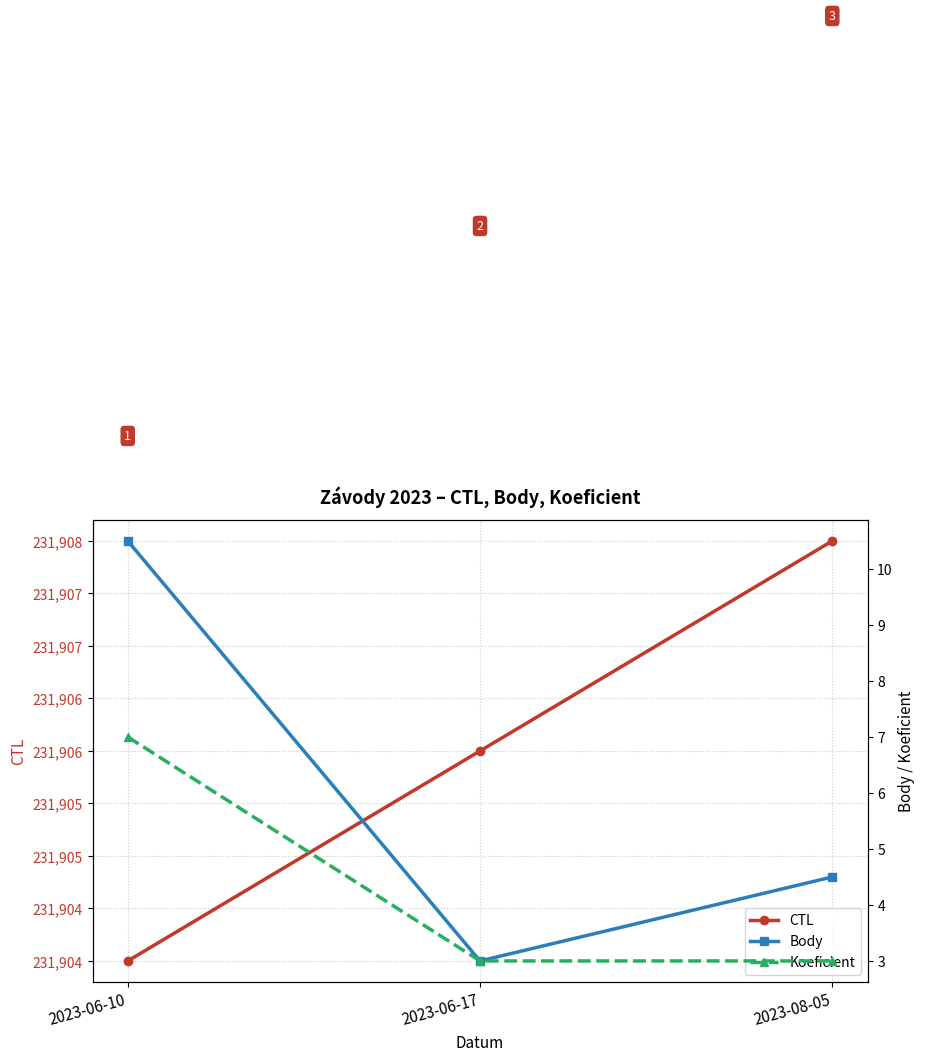

Reading left to right, extract all data points from this chart.

CTL: 231904.0	231906.0	231908.0
Body: 10.5	3.0	4.5
Koeficient: 7.0	3.0	3.0